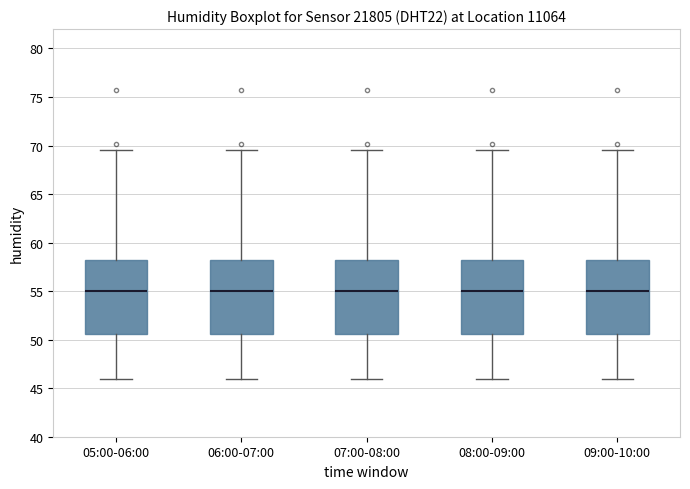

Reading left to right, transcribe this box plot: for each box, give where its median line is, the range the box spans, and where its two whiskers end, as read against the y-axis. The values are not printed on the chart, so give them approximately, as read against the axis.

05:00-06:00: median 55.0, box 50.5 to 58.0, whiskers 46.0 to 69.5
06:00-07:00: median 55.0, box 50.5 to 58.0, whiskers 46.0 to 69.5
07:00-08:00: median 55.0, box 50.5 to 58.0, whiskers 46.0 to 69.5
08:00-09:00: median 55.0, box 50.5 to 58.0, whiskers 46.0 to 69.5
09:00-10:00: median 55.0, box 50.5 to 58.0, whiskers 46.0 to 69.5